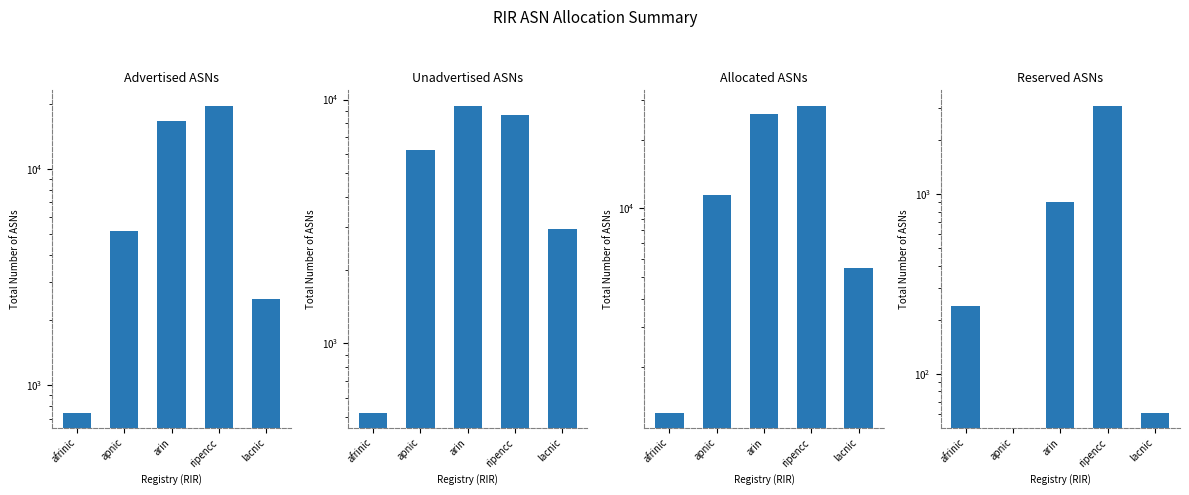

What is the difference between the maximum and second lowest values in the Unadvertised ASNs series?

6492